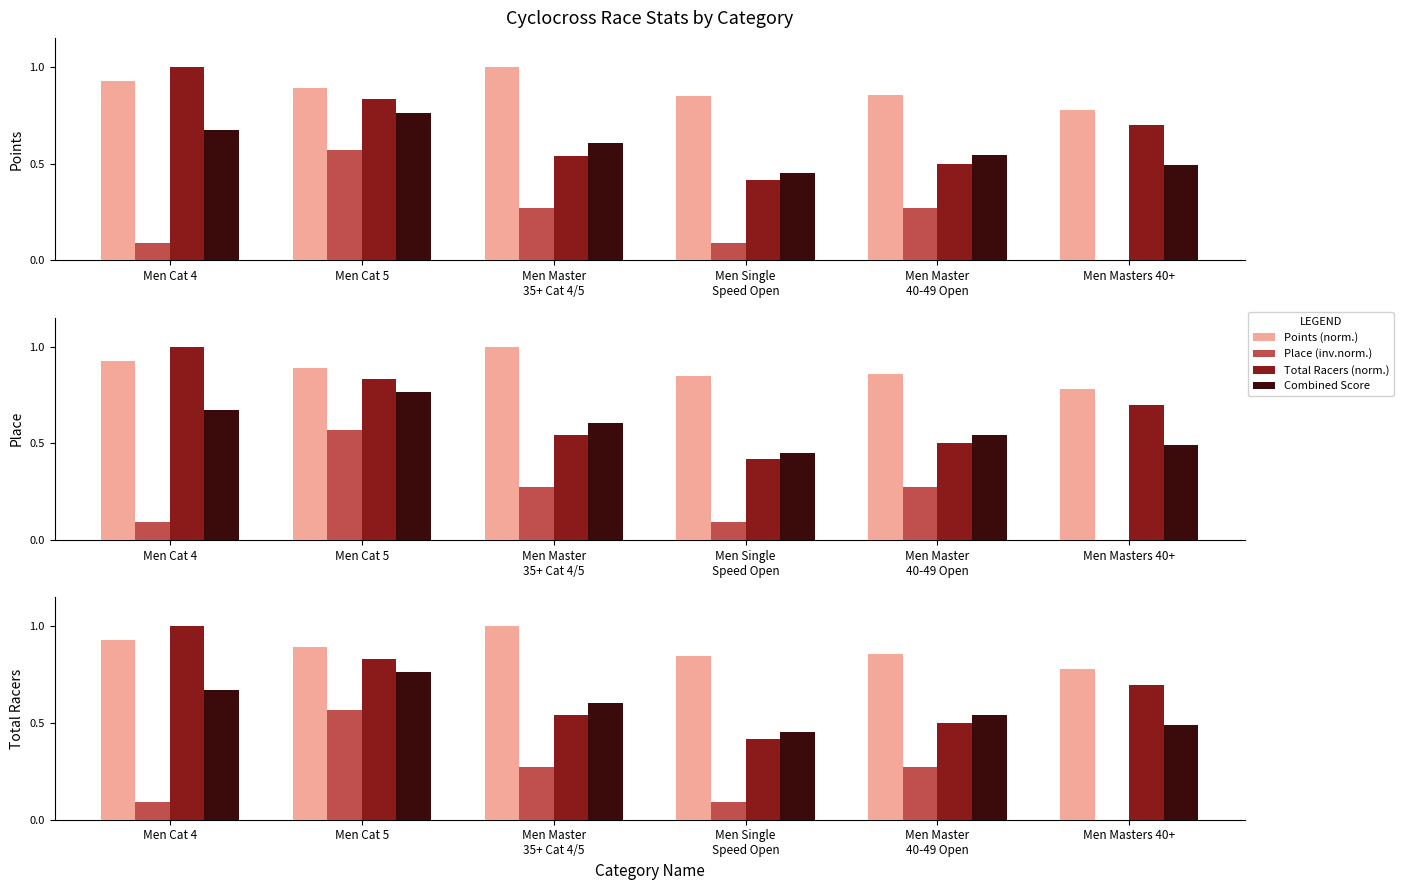

True or false: Combined Score has a value of 0.6 at Men Master
35+ Cat 4/5.

True